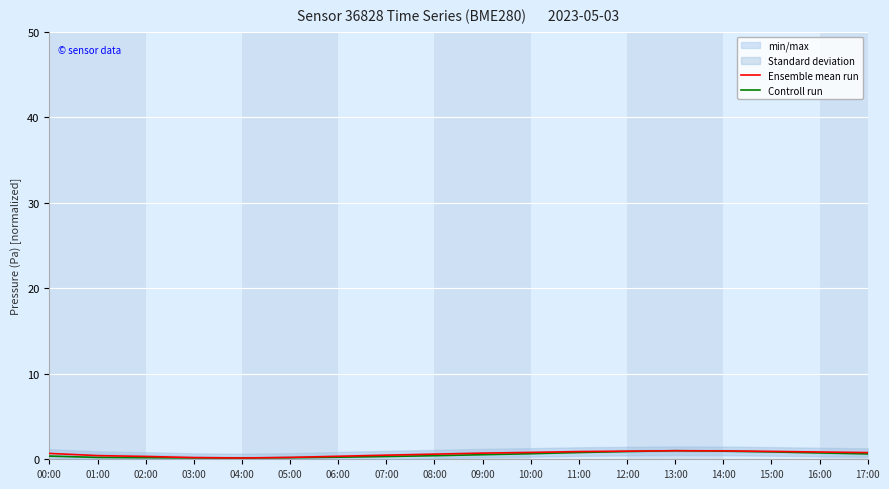

True or false: Controll run and Ensemble mean run intersect in this chart.

False